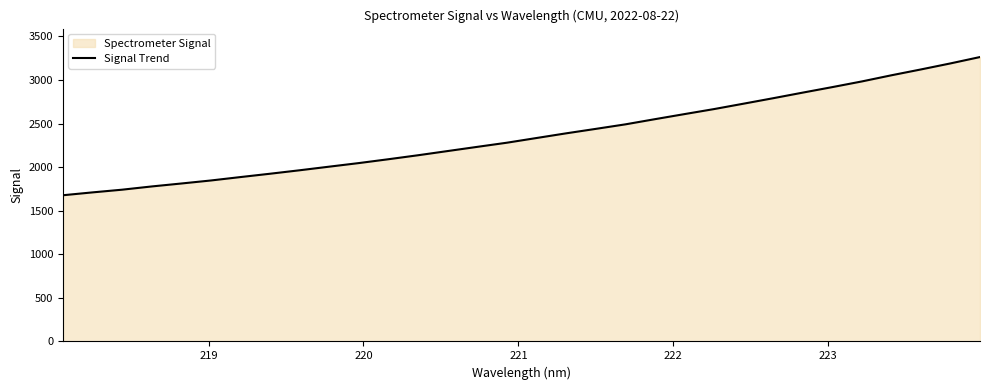

What is the difference between the maximum and minimum values?

1585.3